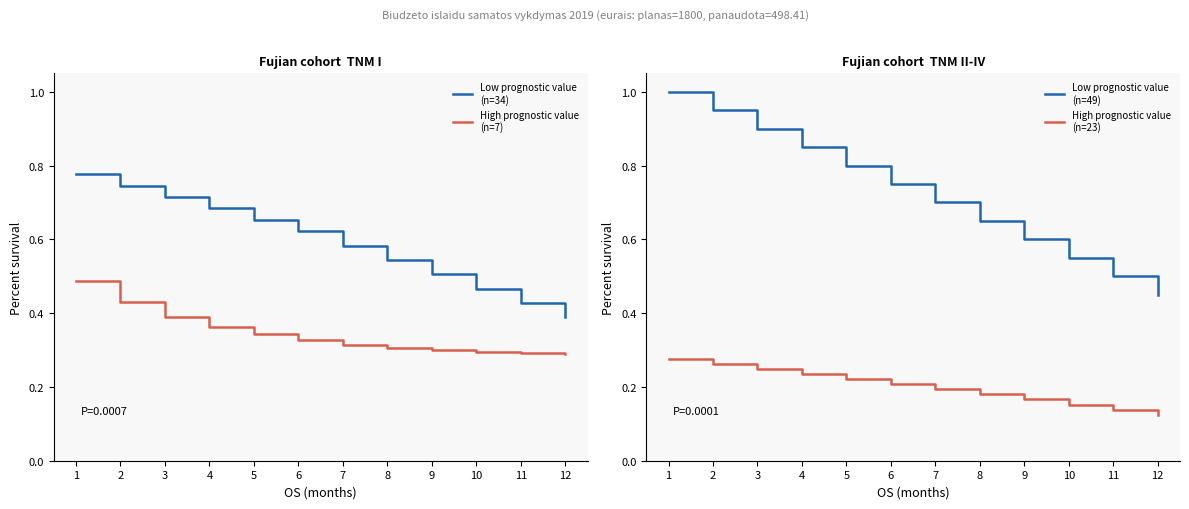

True or false: Low prognostic value
(n=34) has more than 0 points higher than both neighbors.

False